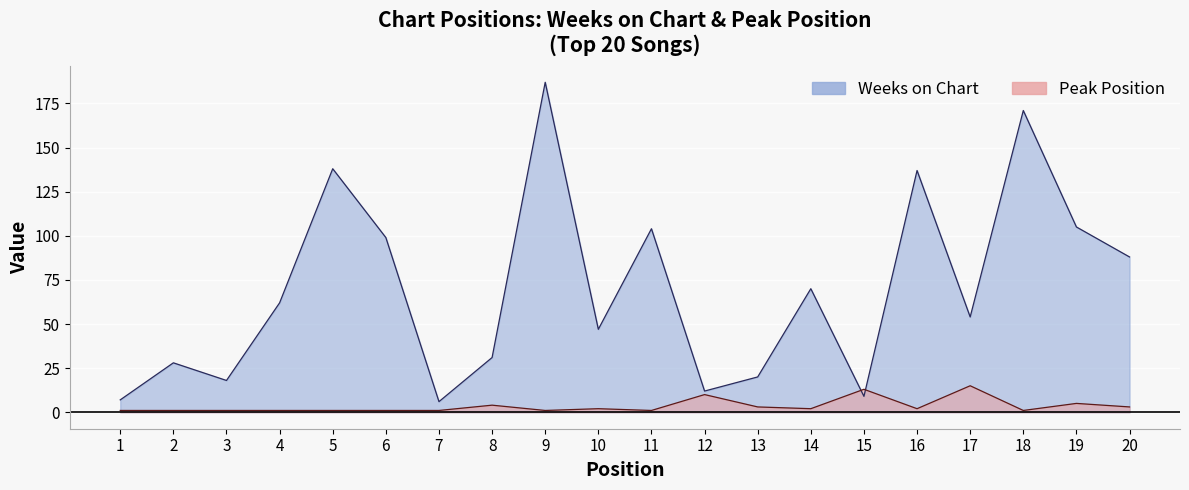

Reading left to right, transcribe all the data shown in this chart.

Weeks on Chart: 7	28	18	62	138	99	6	31	187	47	104	12	20	70	9	137	54	171	105	88
Peak Position: 1	1	1	1	1	1	1	4	1	2	1	10	3	2	13	2	15	1	5	3